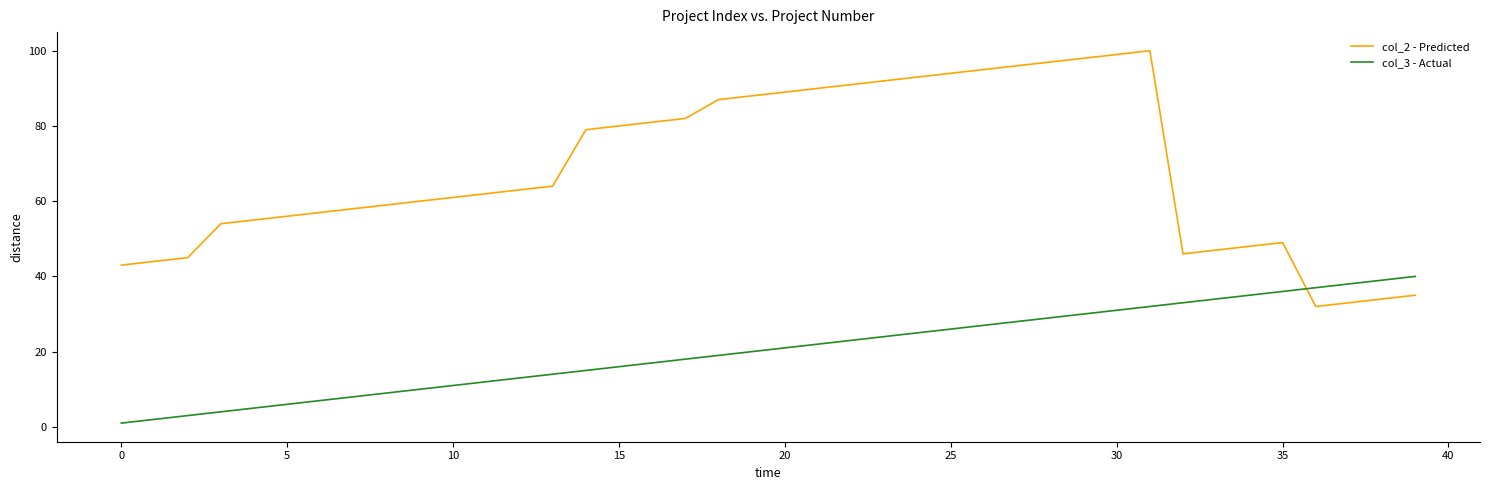

Rank the series by their maximum value, from highest to lowest.

col_2 - Predicted, col_3 - Actual